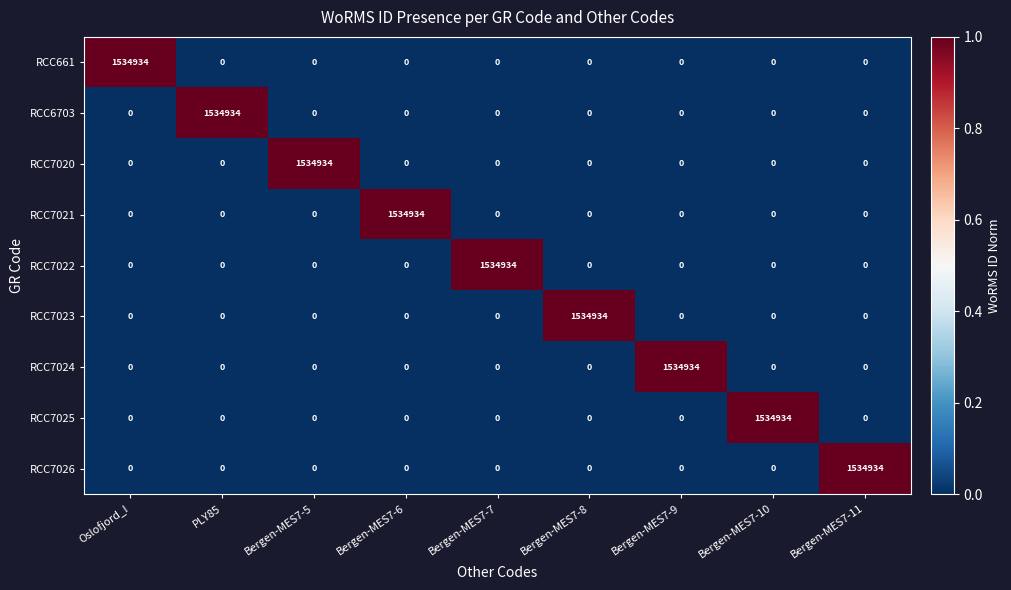

What is the highest value of the RCC7025 series?

1534934